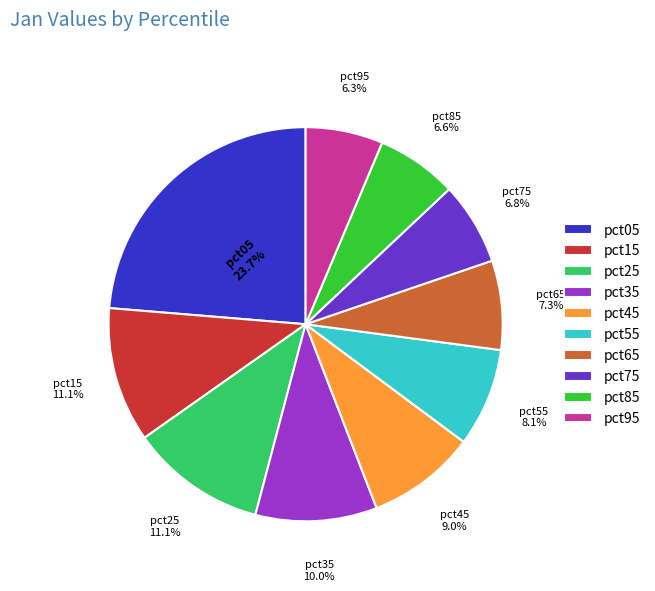

To the nearest percent, what is the difference between the largest and smallest slice percentages?

17%